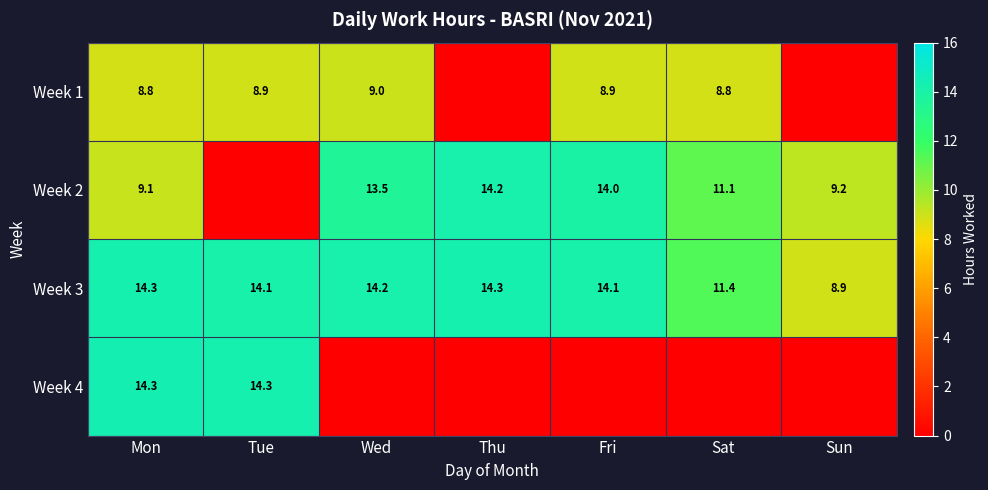

Is the value of Week 3 at Sun greater than the value of Week 2 at Mon?

No